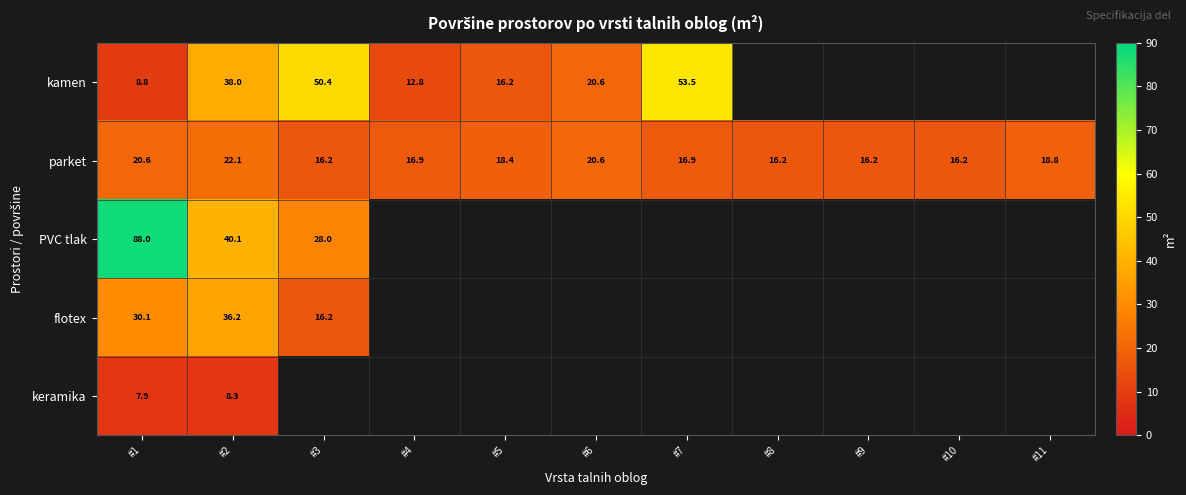

At how many categories does at least one series exceed 38?

4